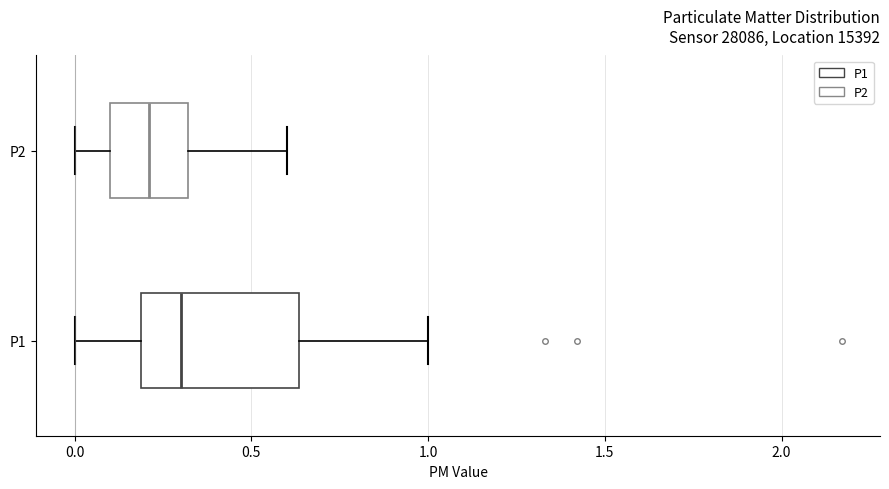

Which box has the furthest to the right median line?

P1